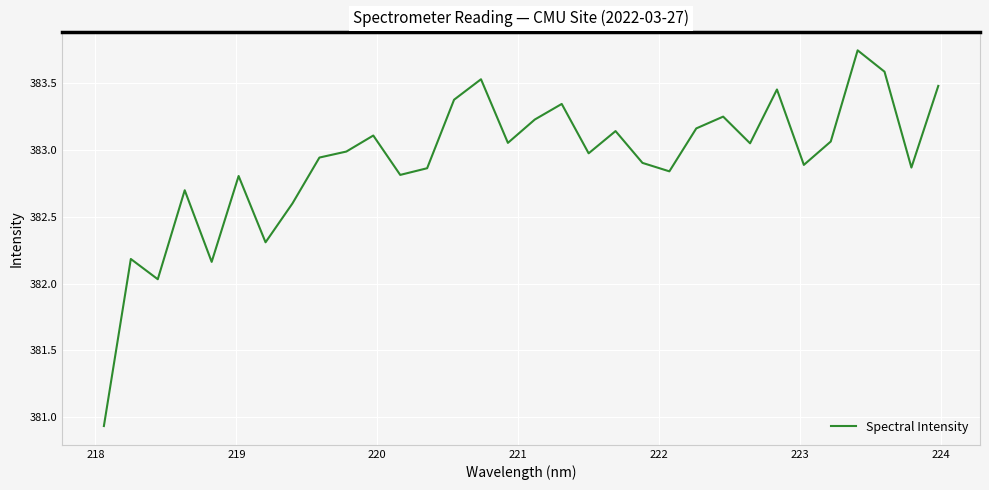

What is the difference between the maximum and minimum values?

2.8